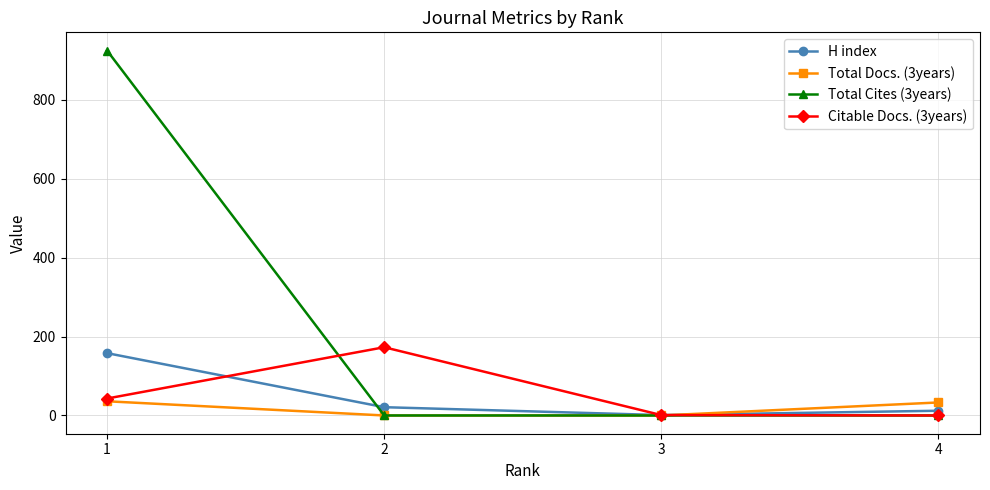

True or false: Total Cites (3years) has more than 1 points higher than both neighbors.

False